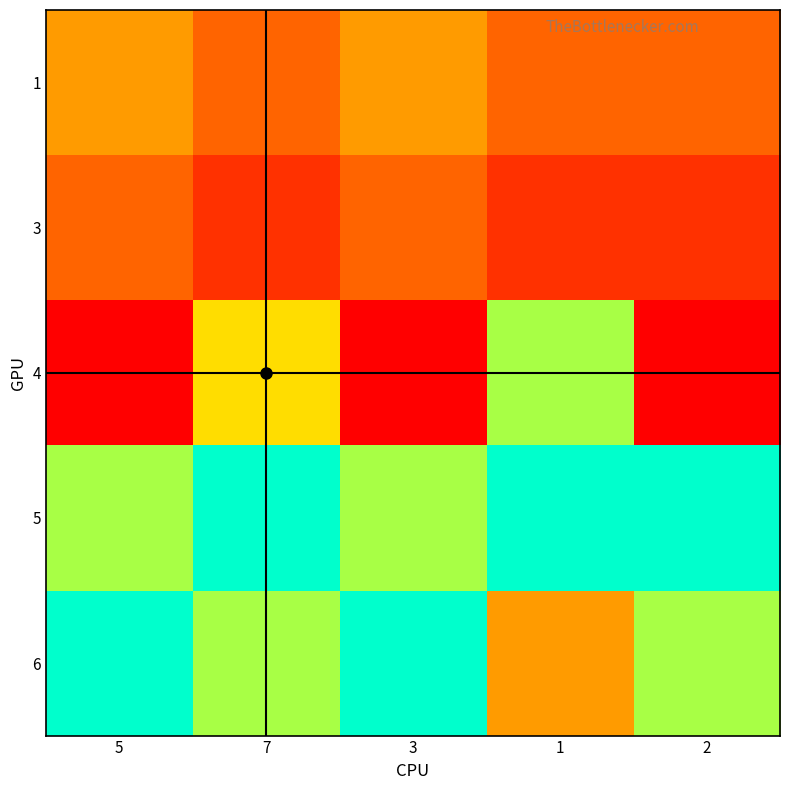

At which category is the sum across all series the highest?

2